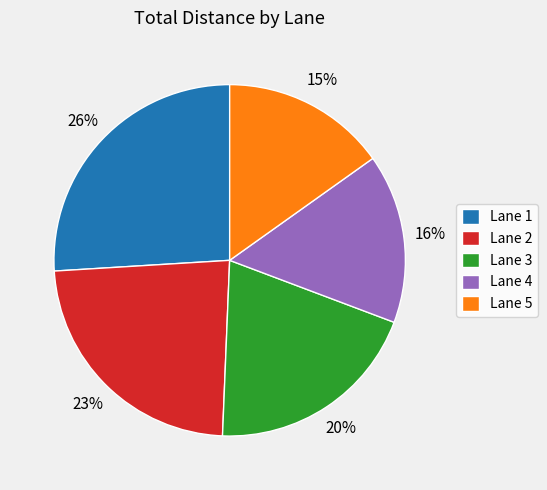

Which slice is the largest?

Lane 1